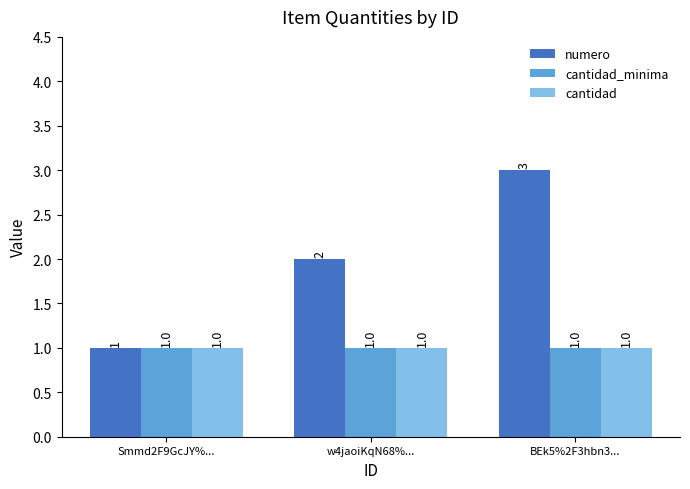

Which series changed the most between Smmd2F9GcJY%... and w4jaoiKqN68%...?

numero